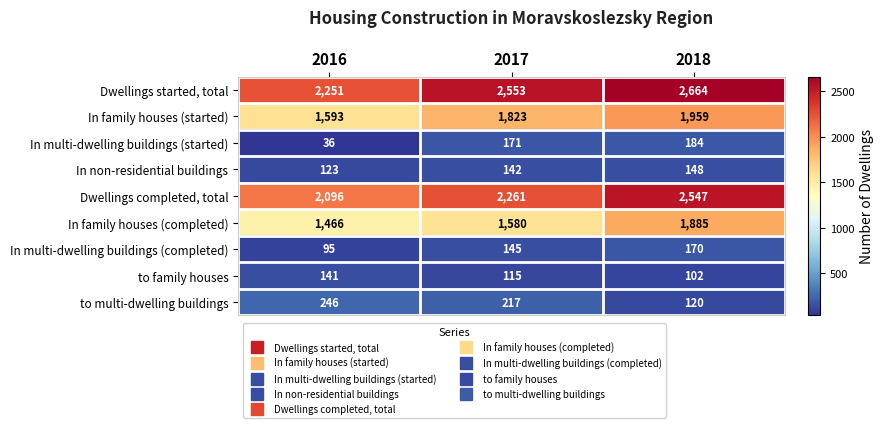

How many to multi-dwelling buildings values are between 120 and 246?

3